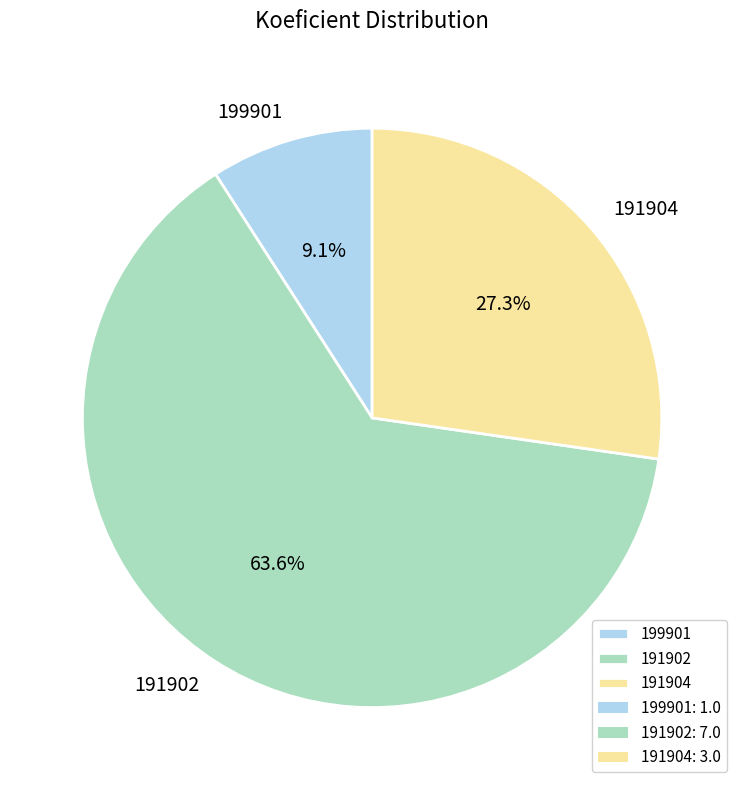

What is the ratio of the value at 199901 to the value at 191904?

0.3